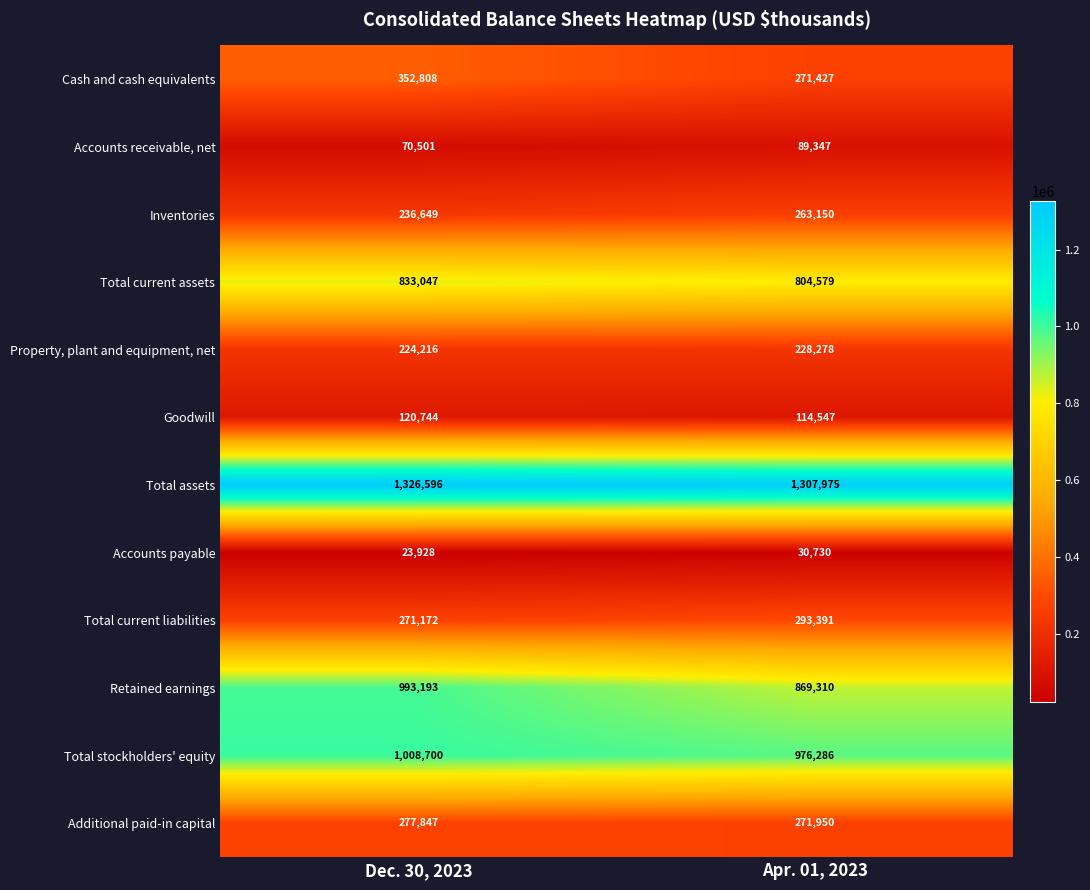

At Apr. 01, 2023, list the series in order from largest to smallest.

Total assets, Total stockholders' equity, Retained earnings, Total current assets, Total current liabilities, Additional paid-in capital, Cash and cash equivalents, Inventories, Property, plant and equipment, net, Goodwill, Accounts receivable, net, Accounts payable